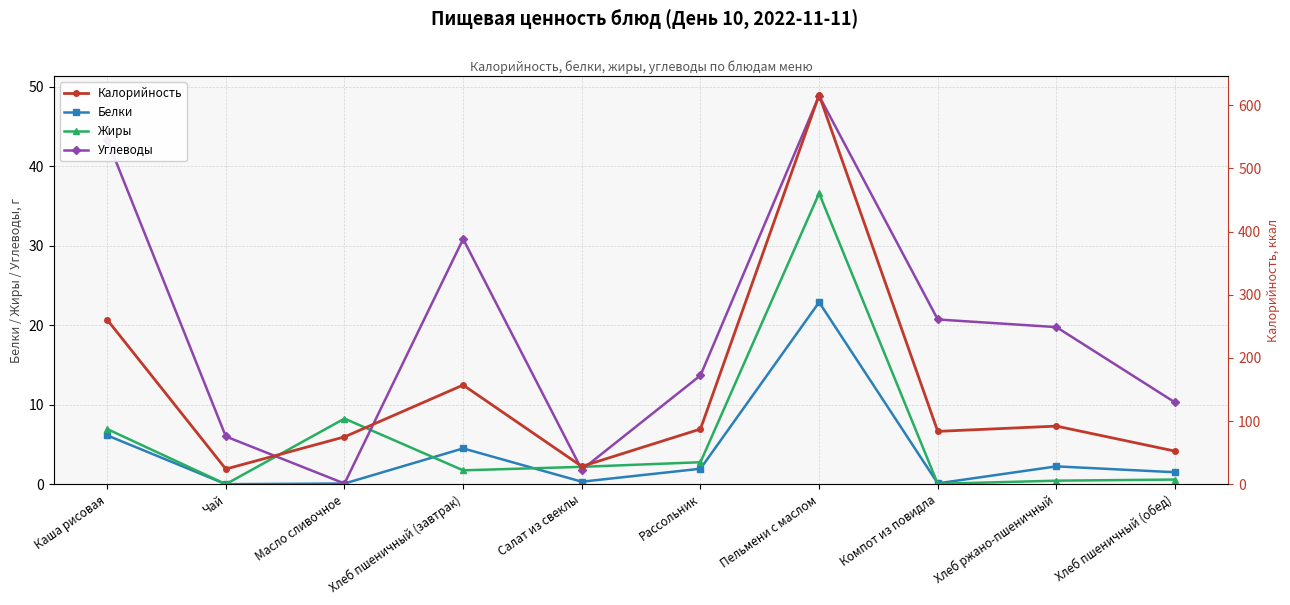

What is the total value across all series at Салат из свеклы?

32.4